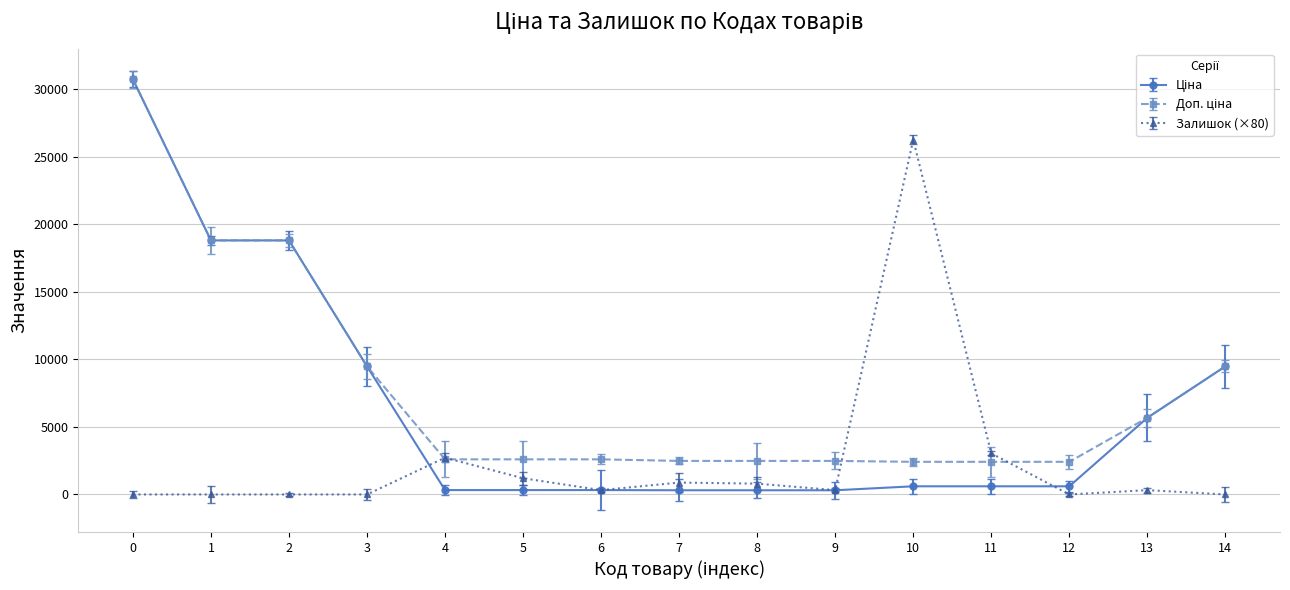

What is the maximum value shown in the chart?

30717.1